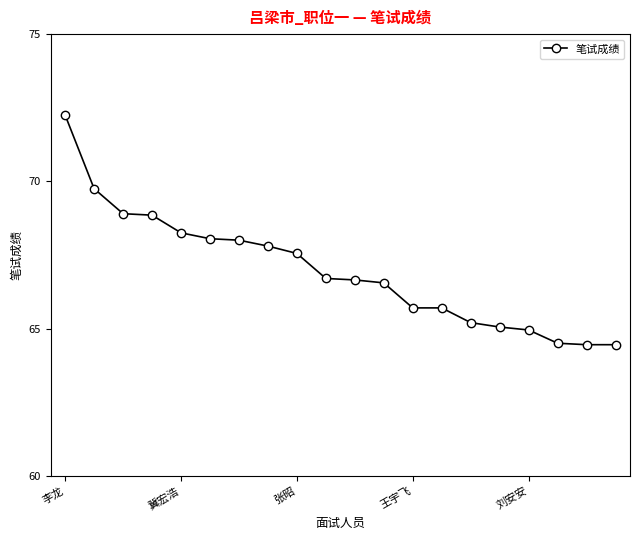

What is the minimum value shown in the chart?

64.5